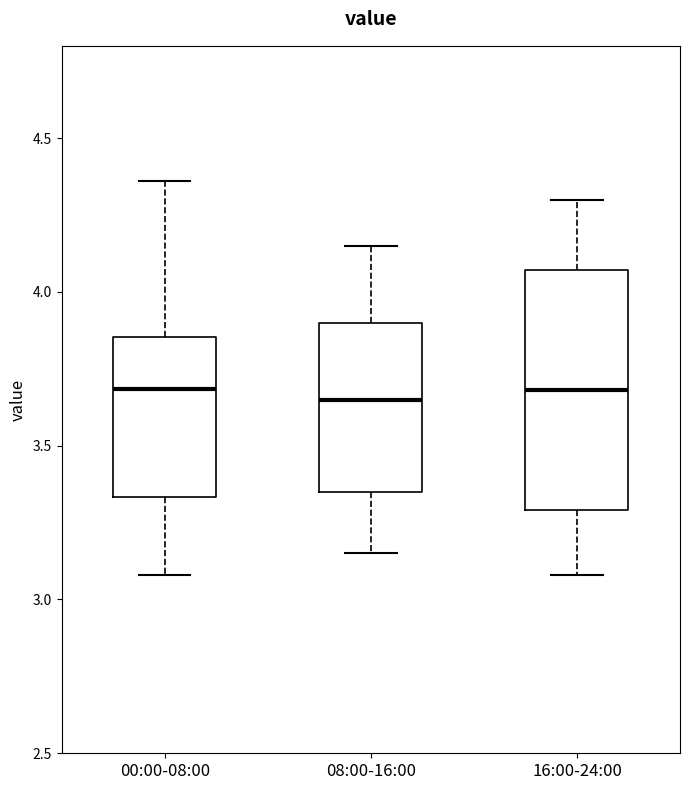

Reading left to right, read every box against the y-axis: the position of its median line, the range the box covers, and the ends of its whiskers. The values are not printed on the chart, so give them approximately, as read against the axis.

00:00-08:00: median 3.70, box 3.35 to 3.85, whiskers 3.10 to 4.35
08:00-16:00: median 3.65, box 3.35 to 3.90, whiskers 3.15 to 4.15
16:00-24:00: median 3.70, box 3.30 to 4.05, whiskers 3.10 to 4.30